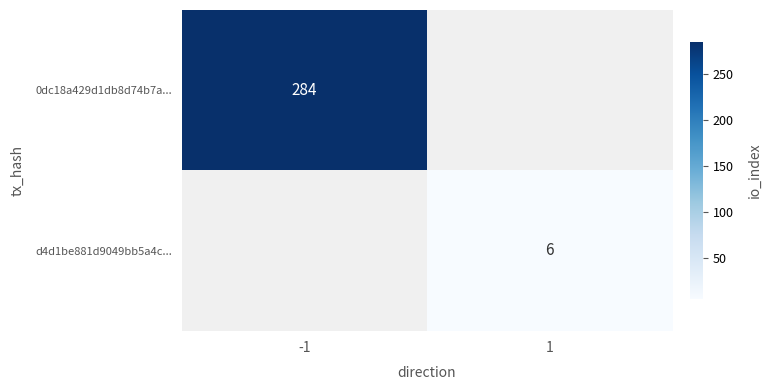

True or false: 0dc18a429d1db8d74b7a... has a value of 284 at -1.

True